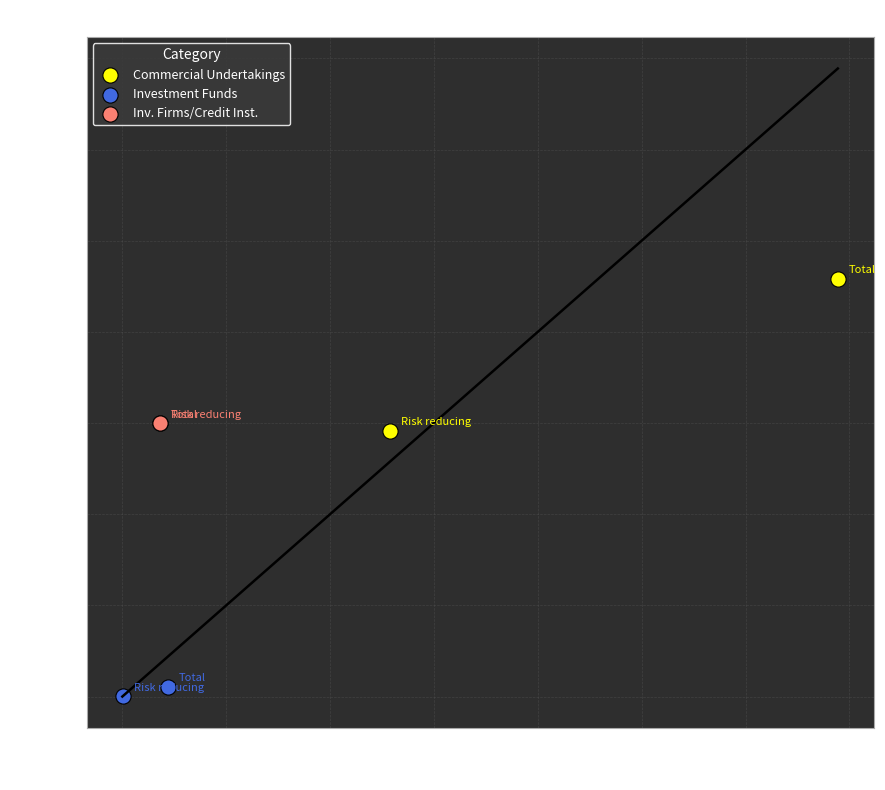

What are all the series names shown in the legend?

Commercial Undertakings, Investment Funds, Inv. Firms/Credit Inst.